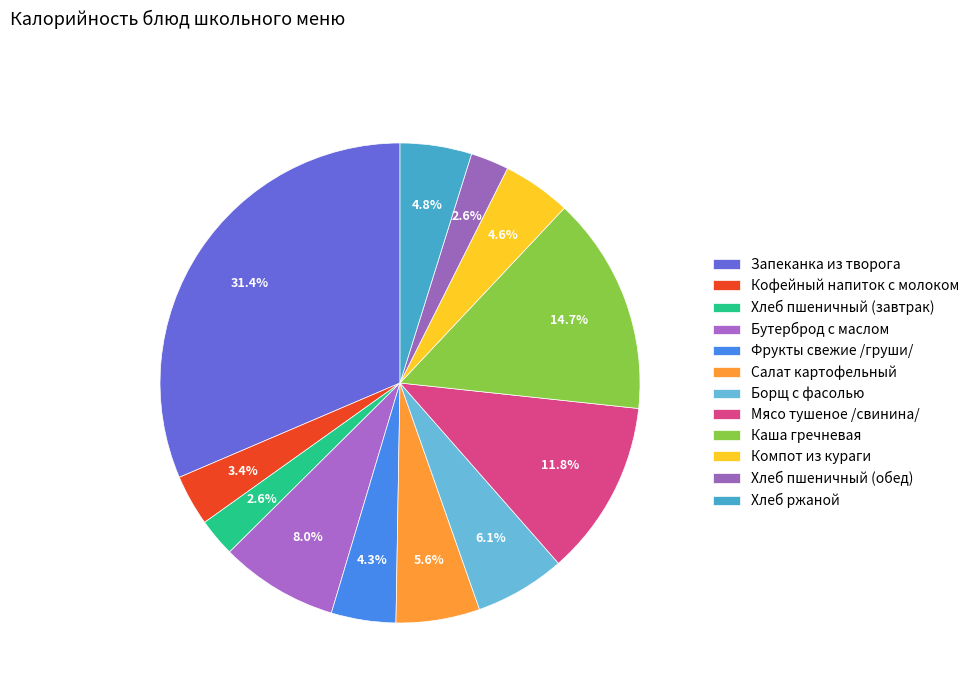

How many segments does this pie chart have?

12